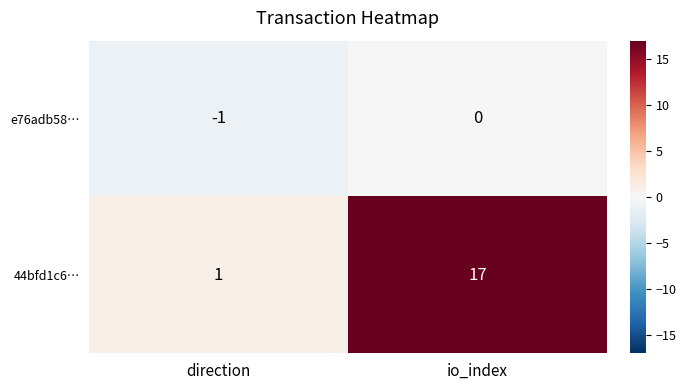

True or false: 44bfd1c6… has a value of 8 at io_index.

False